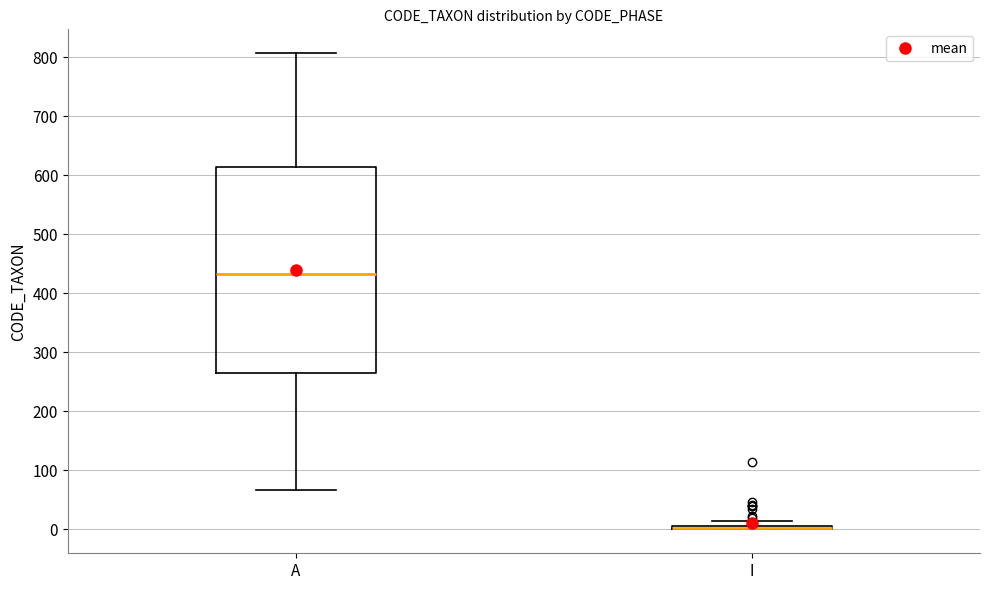

Where is the lower edge of the box for I on the y-axis? The values are not printed on the chart, so give them approximately, as read against the axis.

0